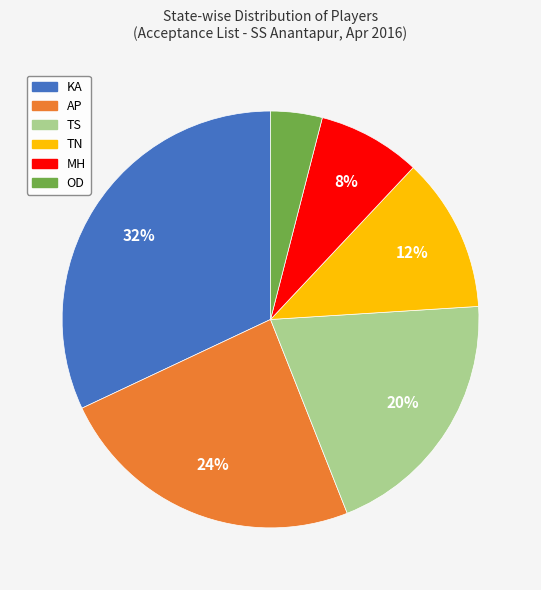

Combined, do TN and MH account for over 50%?

No